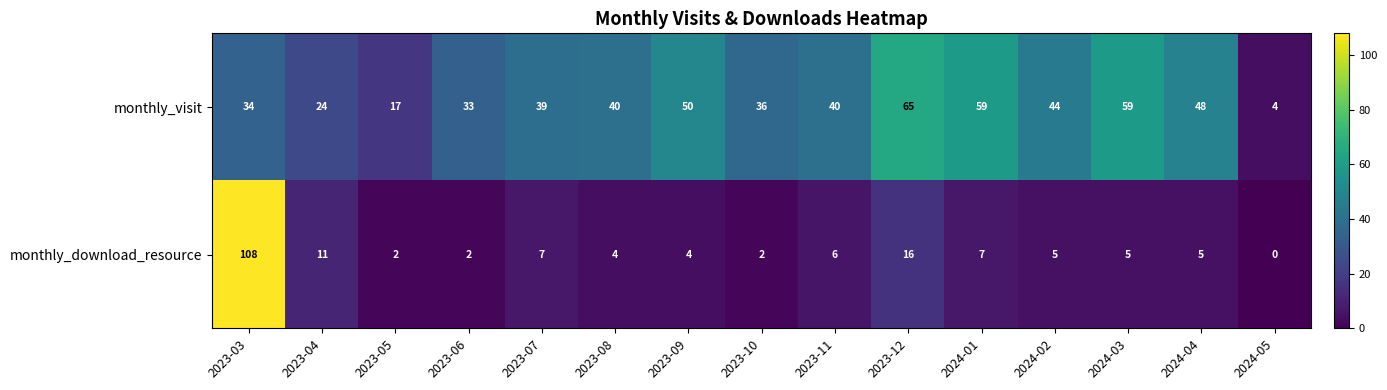

What is the approximate value of monthly_visit at 2023-11?

40